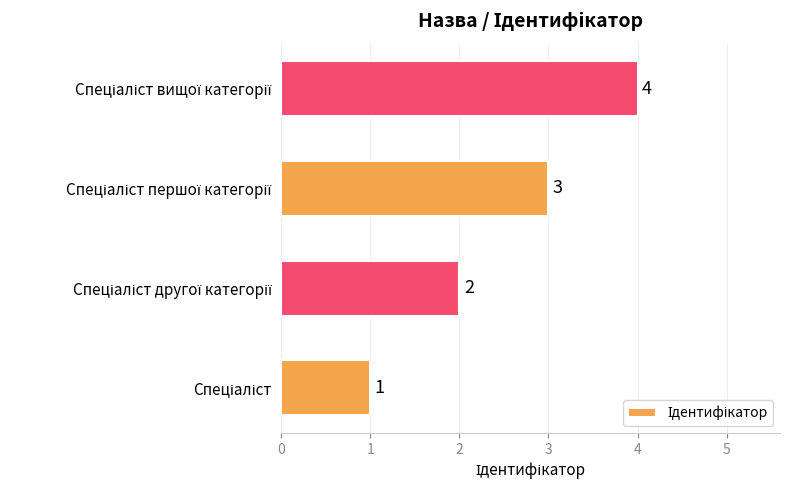

What is the sum of all values?

10